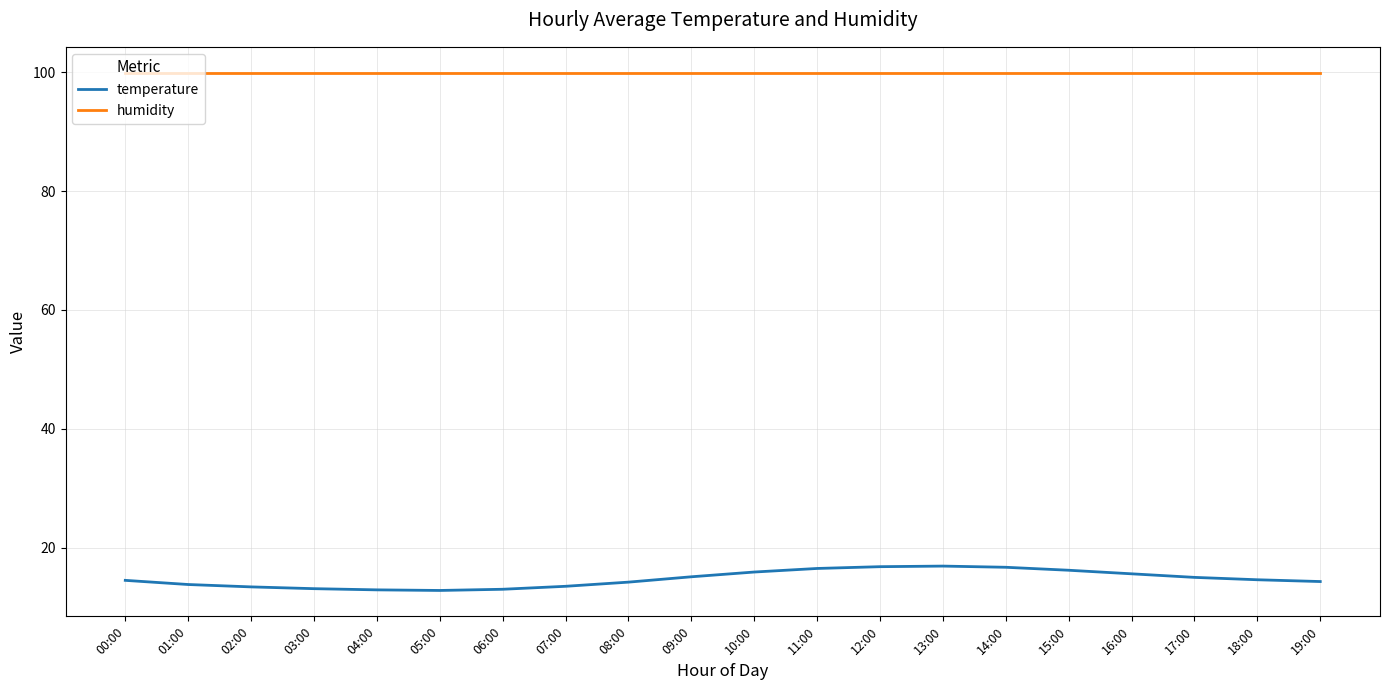

What position from the right is 08:00?

12